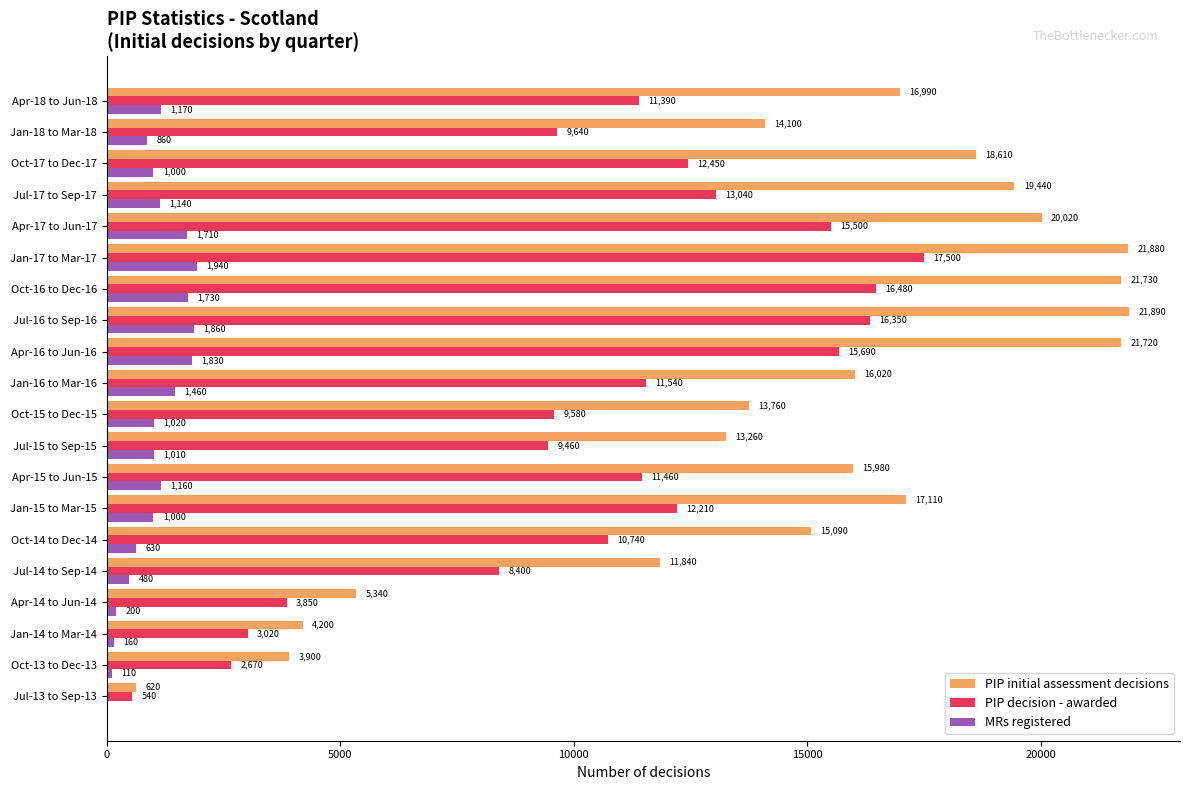

Which series changed the most between Oct-17 to Dec-17 and Jan-18 to Mar-18?

PIP initial assessment decisions